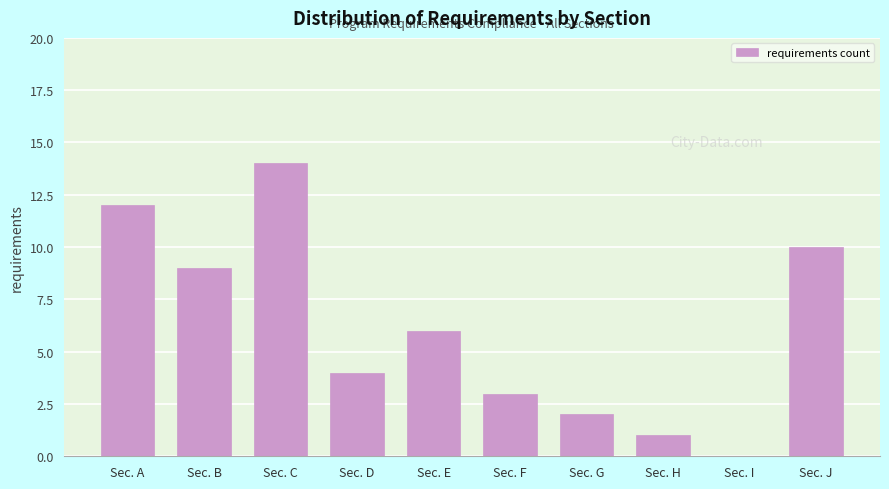

Reading left to right, list all the values displayed in this chart.

Sec. A=12	Sec. B=9	Sec. C=14	Sec. D=4	Sec. E=6	Sec. F=3	Sec. G=2	Sec. H=1	Sec. I=0	Sec. J=10